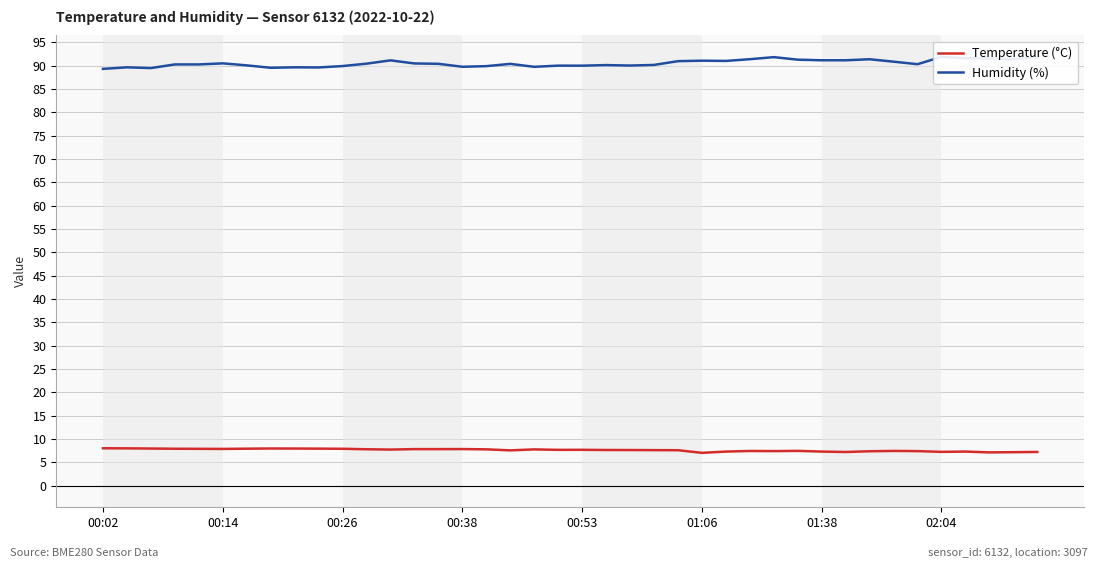

The Temperature (°C) series shows 7.4 at 32. True or false?

True